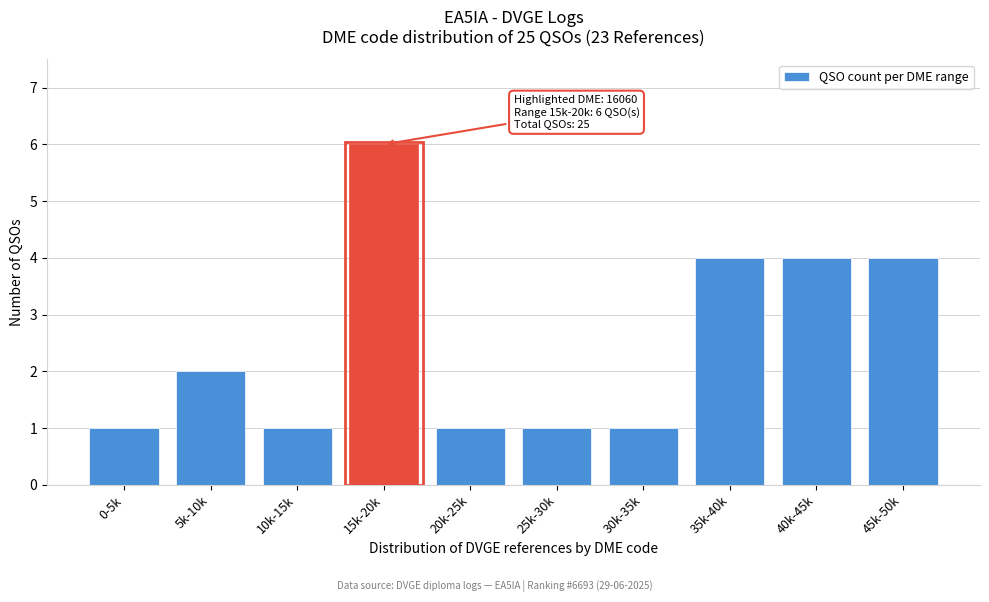

Reading left to right, what are all the values shown in this chart?

1	2	1	6	1	1	1	4	4	4